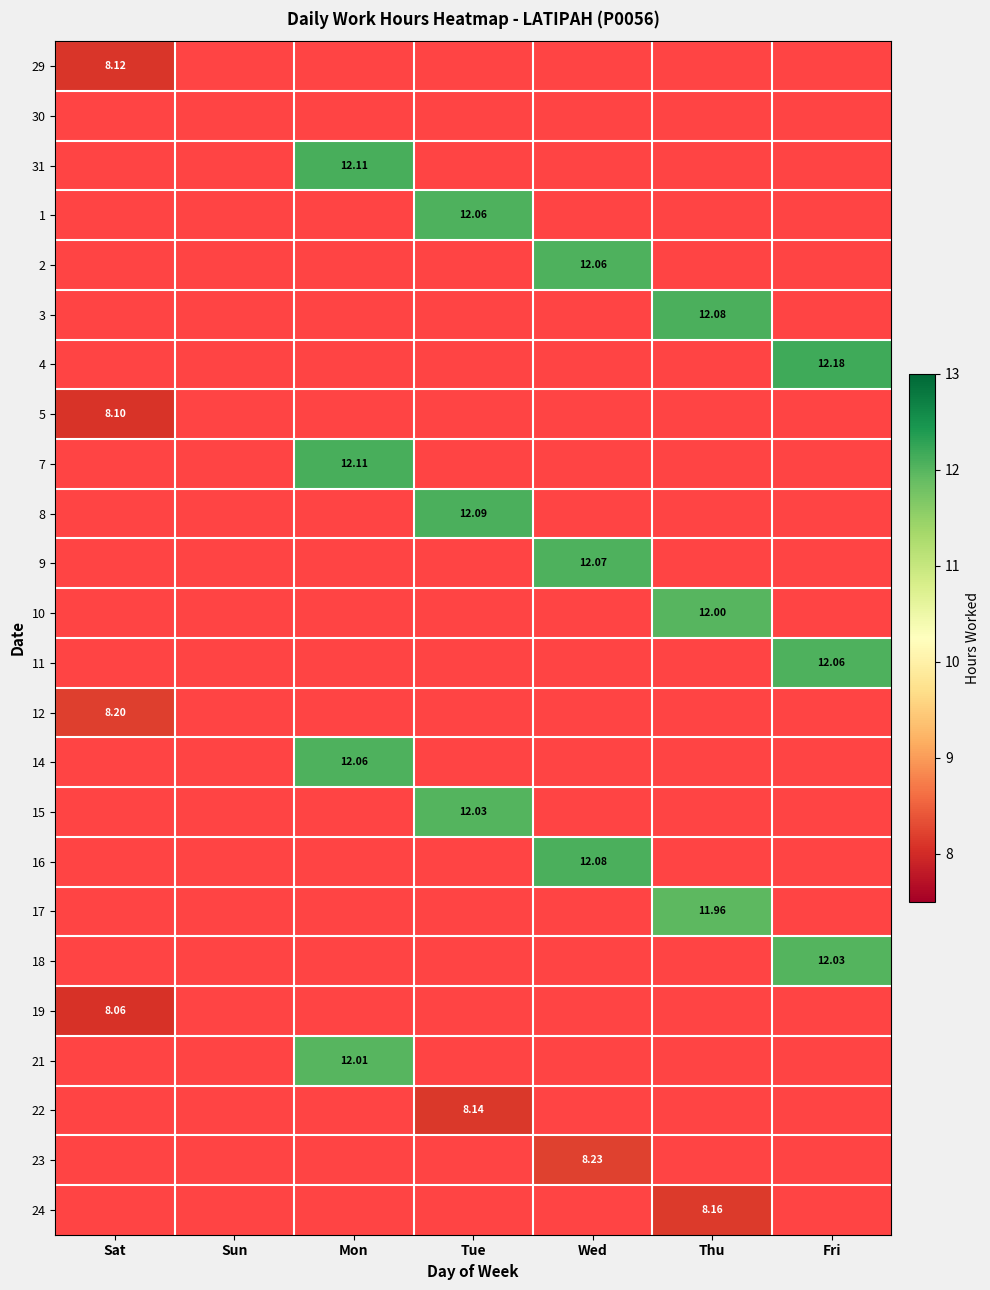

The 3 series shows 12.1 at Thu. True or false?

True